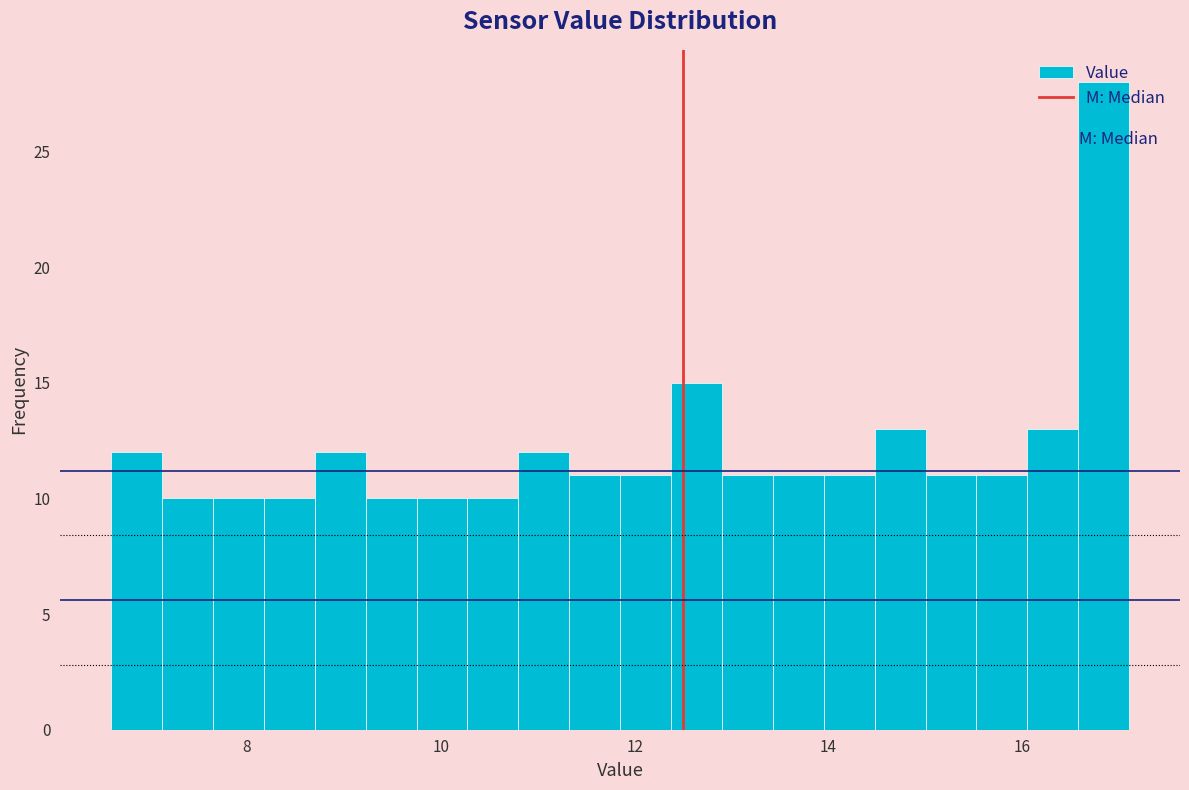

Read against the x-axis, roughly where is the centre of the tallest bar?

16.8